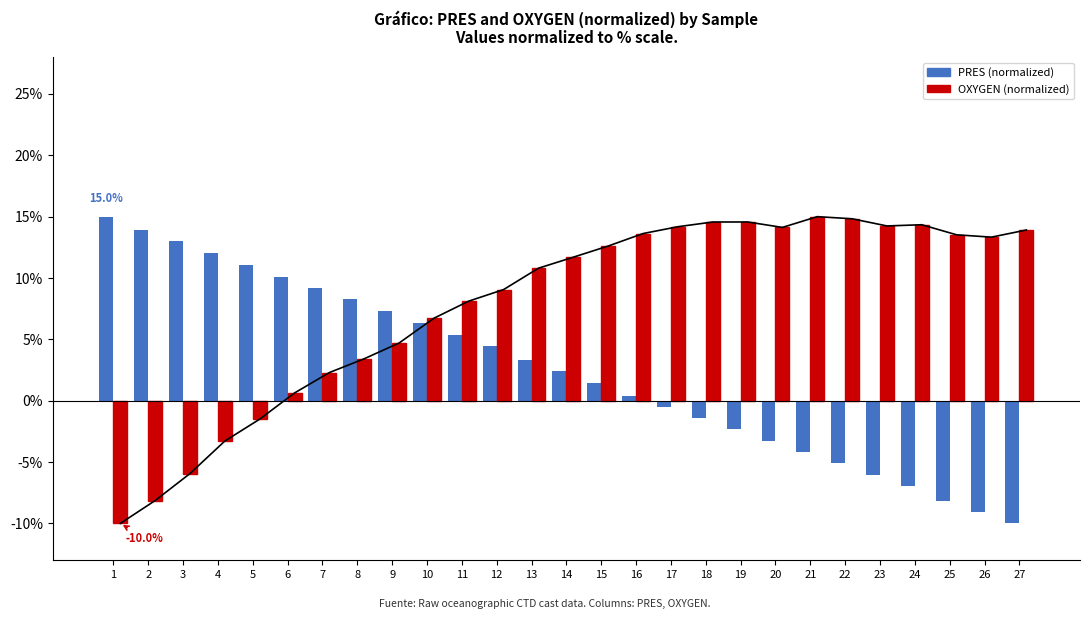

What is the value of the OXYGEN (normalized) bar at the 23rd from the left?

14.2